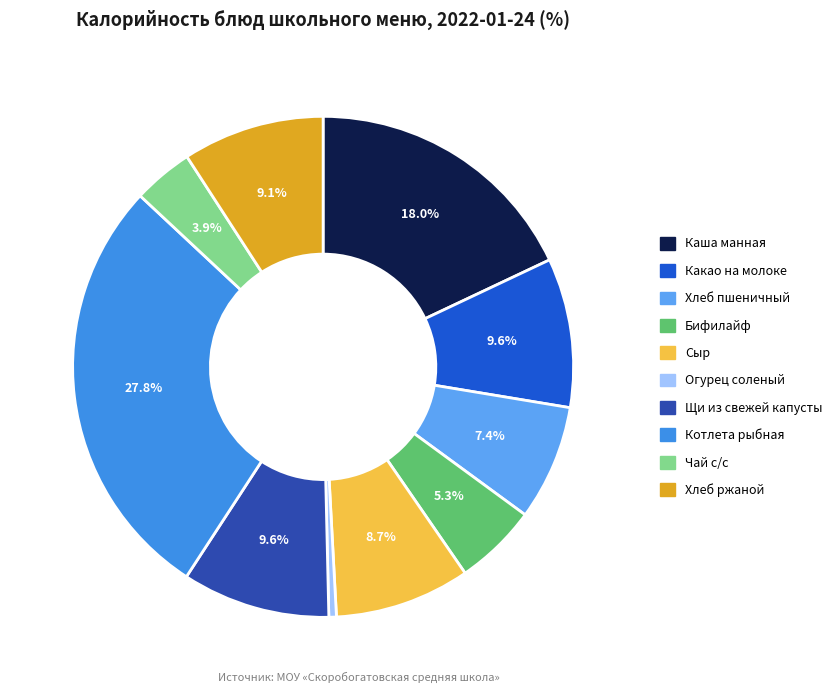

To the nearest percent, what is the average slice percentage?

10%